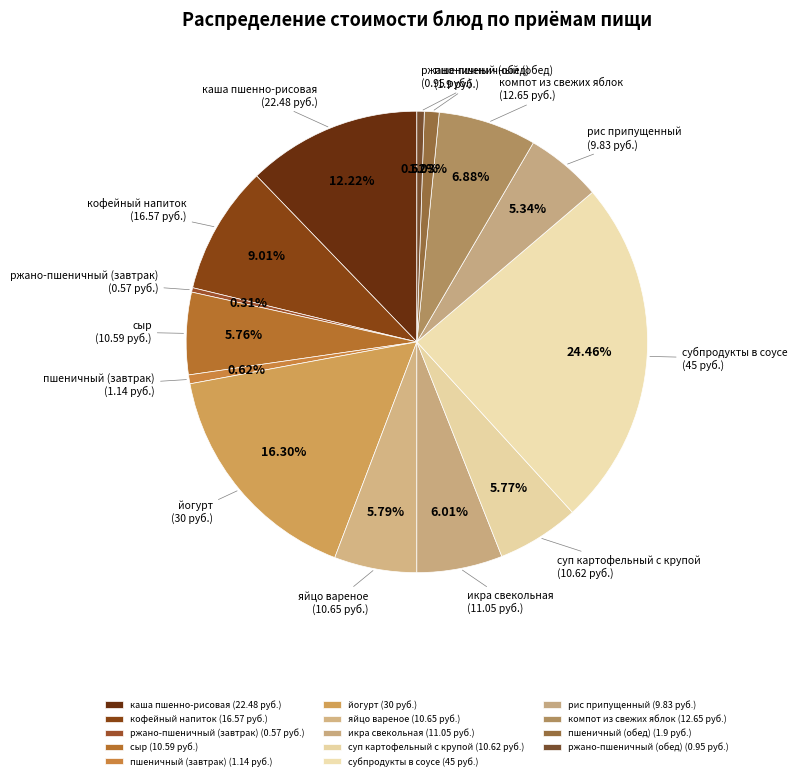

Which slice is the smallest?

ржано-пшеничный (завтрак)